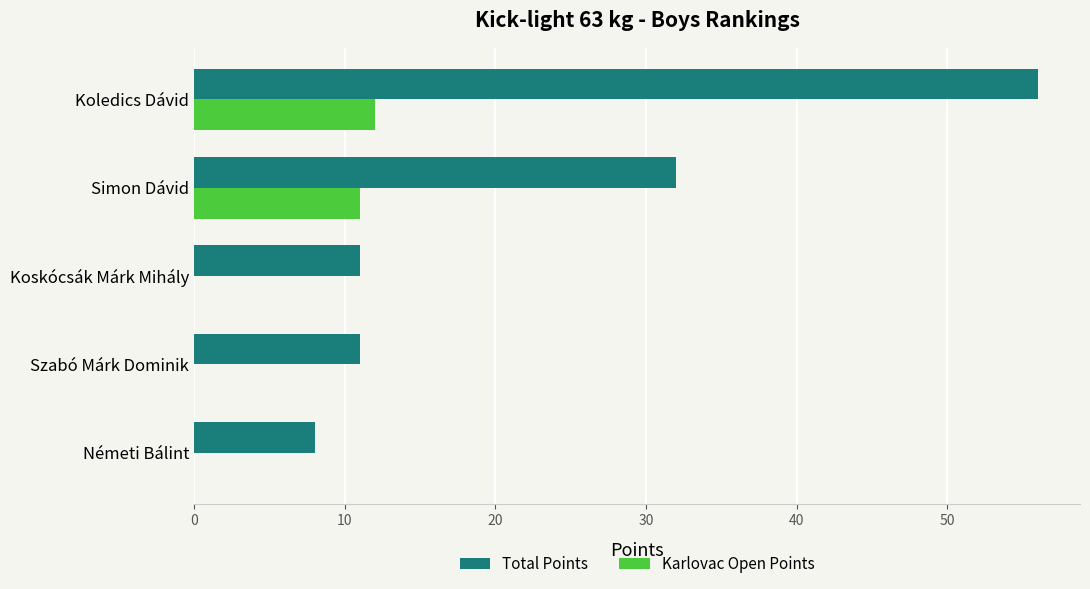

At which category does the chart reach its peak across all series?

Koledics Dávid